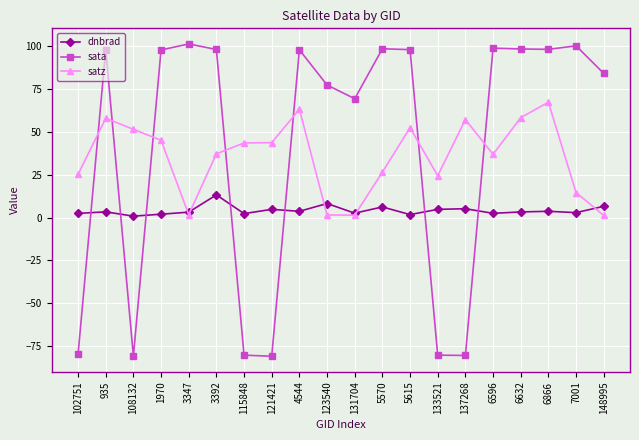

After their last crossing, which series has the higher values: dnbrad or sata?

sata